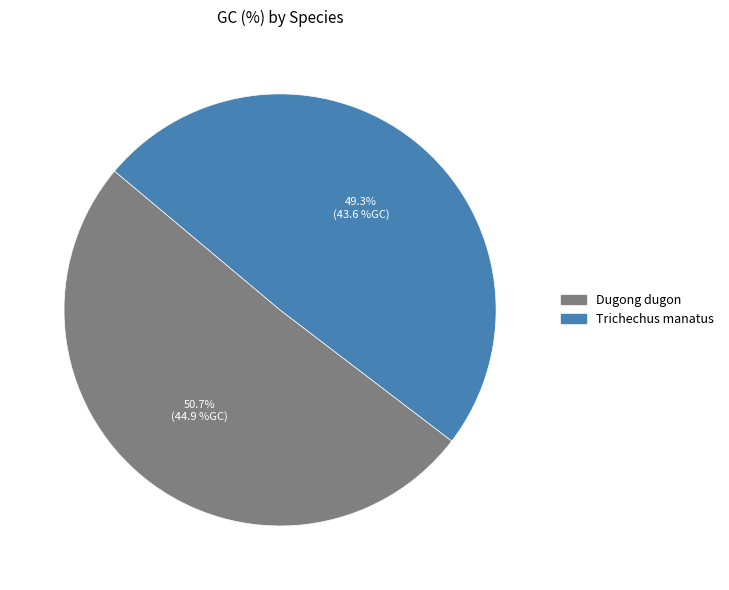

Is it true that Trichechus manatus is 49% of the pie?

True